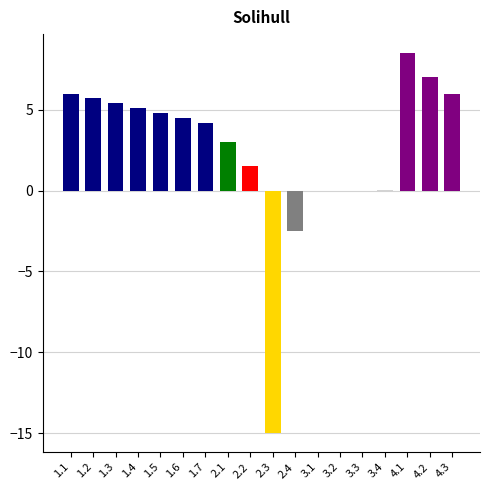

Which category has the highest value across all series?

4.1